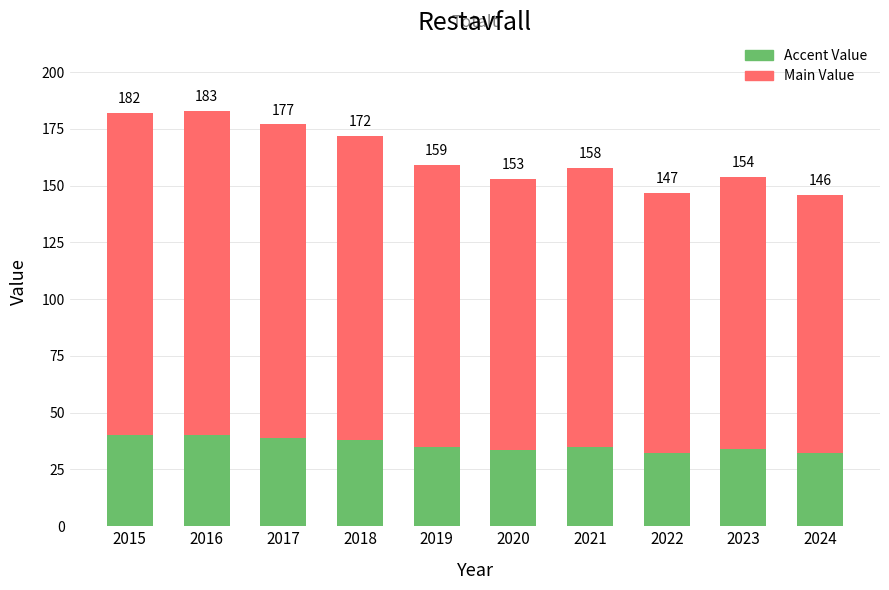

Is it true that Main Value equals 119.3 at 2020?

True